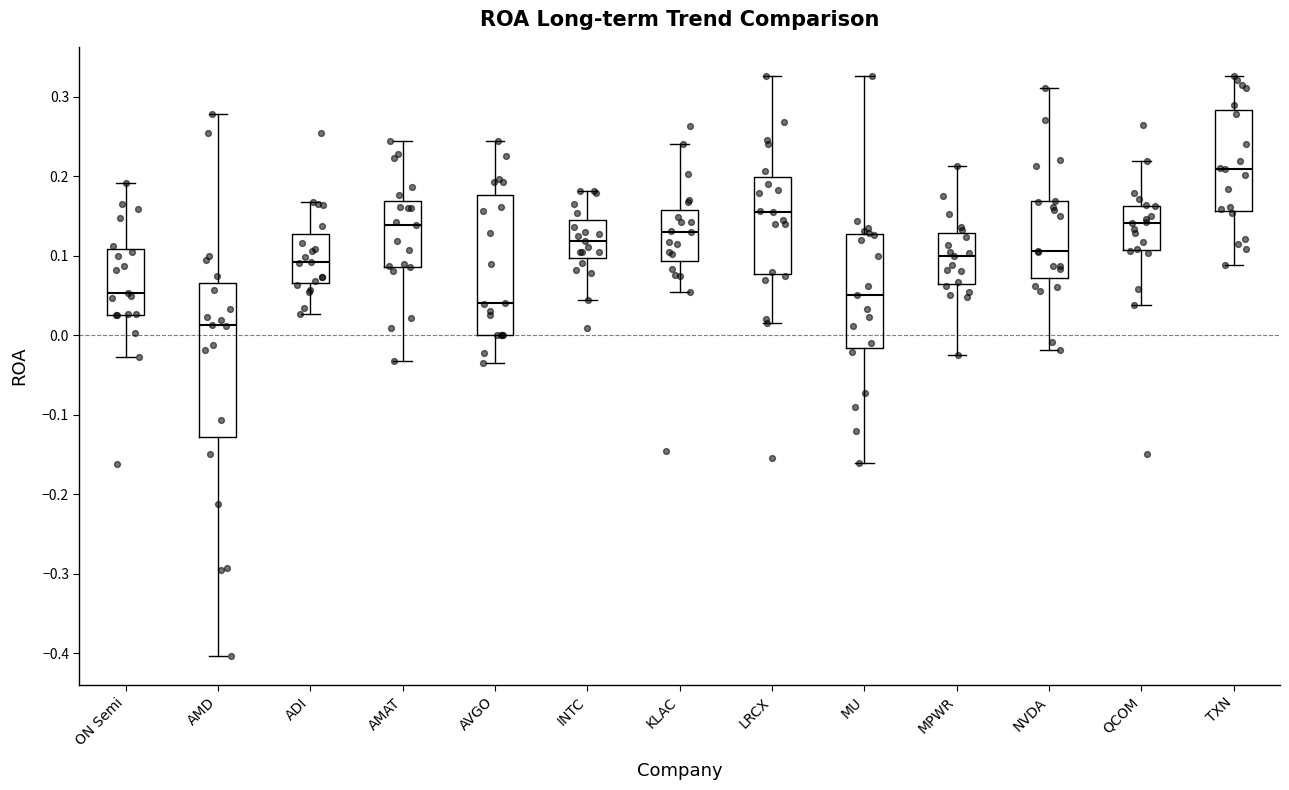

Where is the lower edge of the box for QCOM on the y-axis? The values are not printed on the chart, so give them approximately, as read against the axis.

0.11